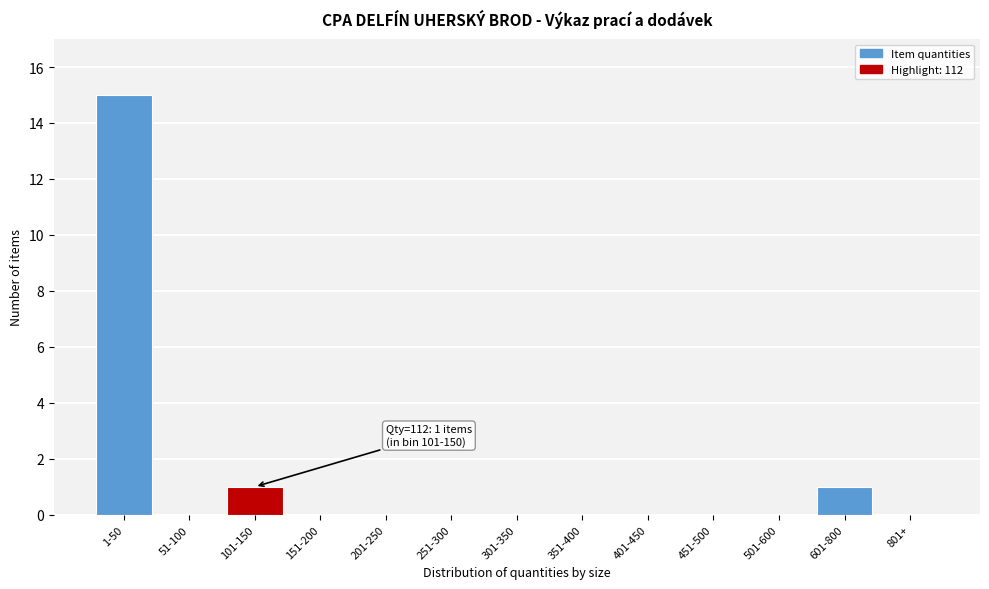

Reading left to right, extract all data points from this chart.

1-50=15	51-100=0	101-150=1	151-200=0	201-250=0	251-300=0	301-350=0	351-400=0	401-450=0	451-500=0	501-600=0	601-800=1	801+=0